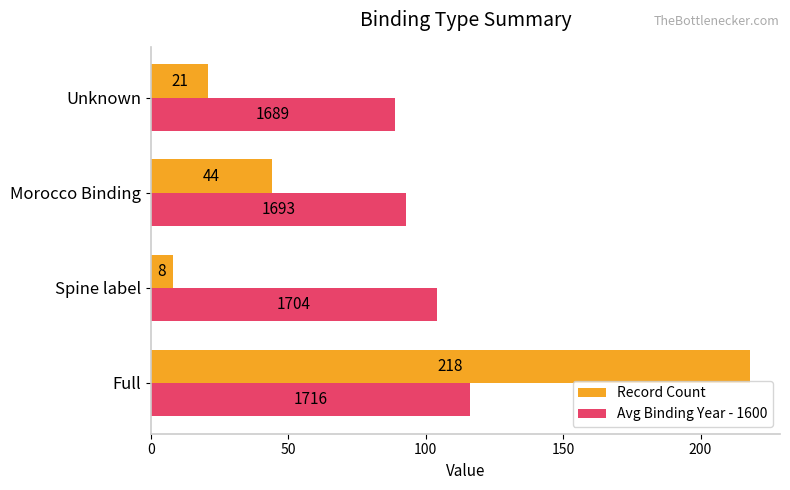

At which label is Avg Binding Year - 1600 closest to 102?

Spine label